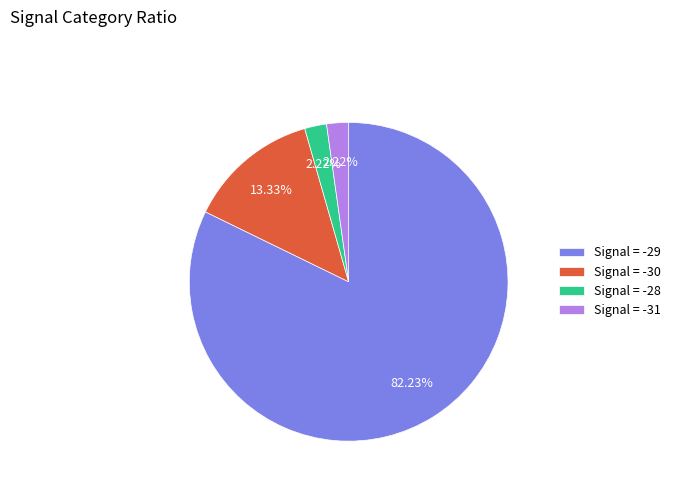

Which category has the biggest portion of the pie?

Signal = -29